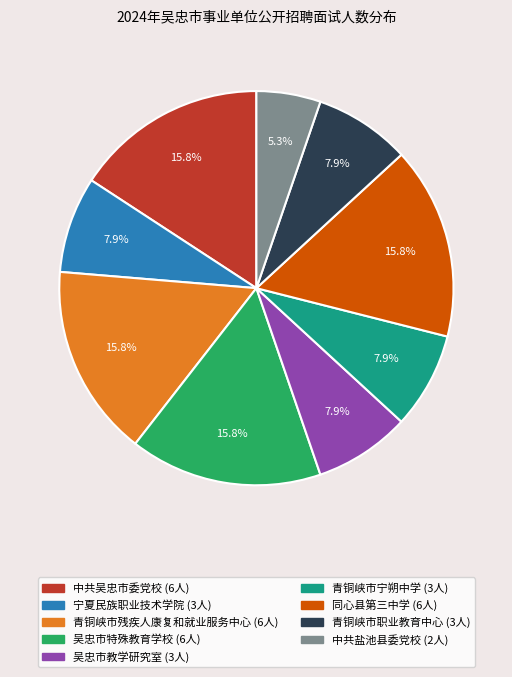

Is there a majority slice in this chart?

No